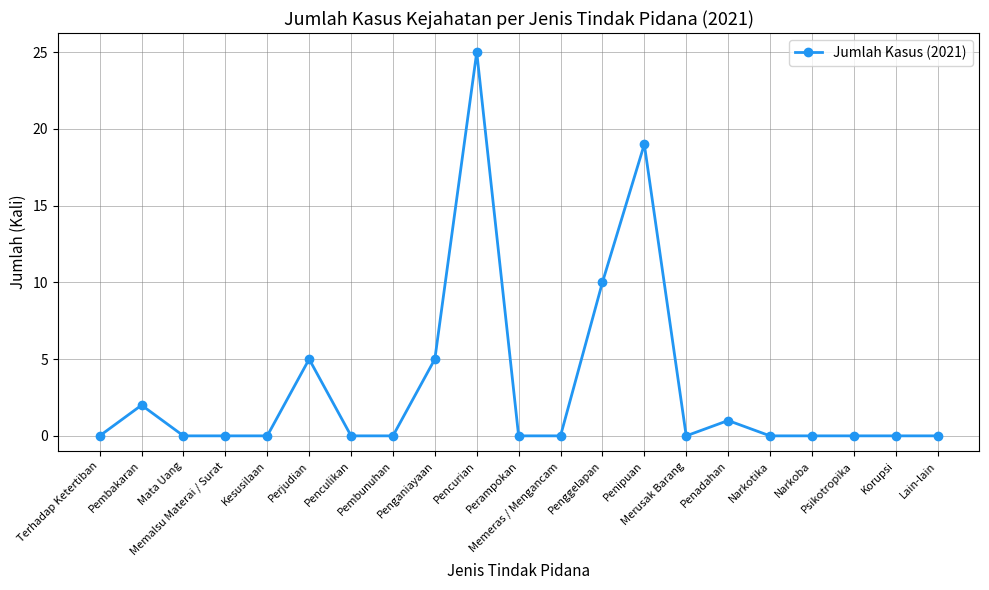

What is the average value?

3